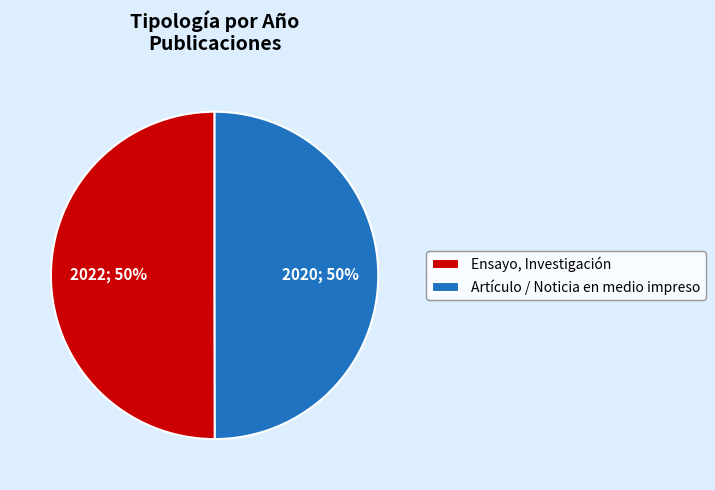

True or false: Artículo / Noticia en medio impreso accounts for 50% of the total.

True